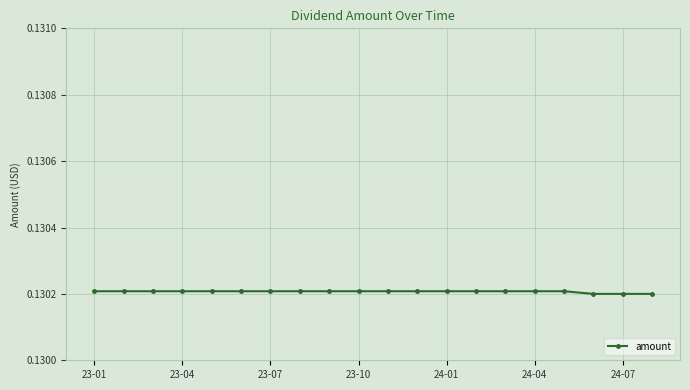

How many values are between 0 and 1?

20